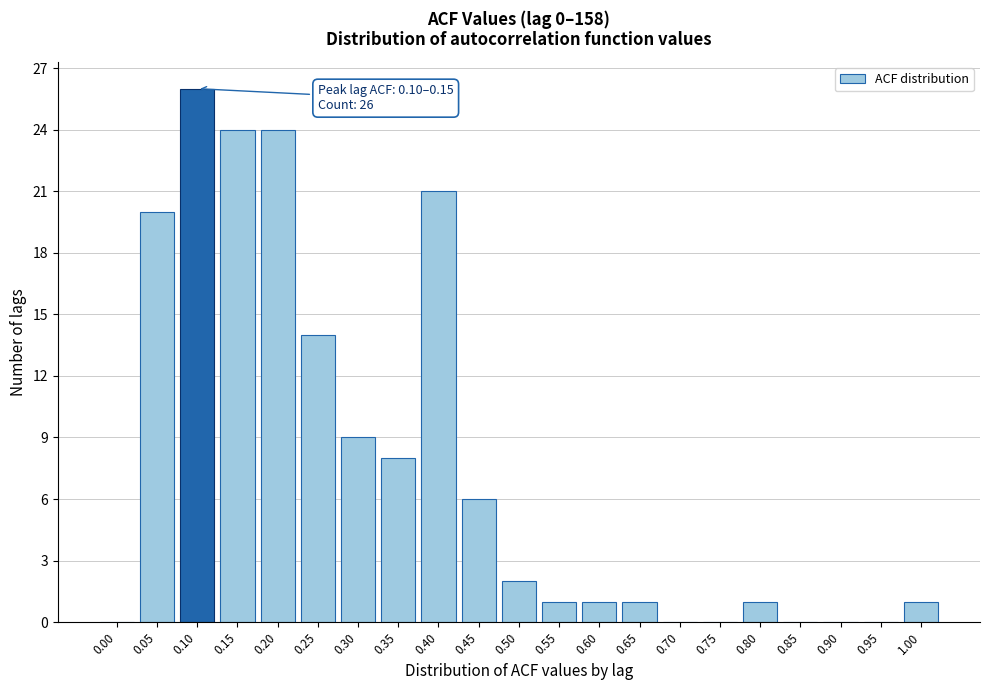

Reading right to left, extract all data points from this chart.

1.00=1	0.95=0	0.90=0	0.85=0	0.80=1	0.75=0	0.70=0	0.65=1	0.60=1	0.55=1	0.50=2	0.45=6	0.40=21	0.35=8	0.30=9	0.25=14	0.20=24	0.15=24	0.10=26	0.05=20	0.00=0